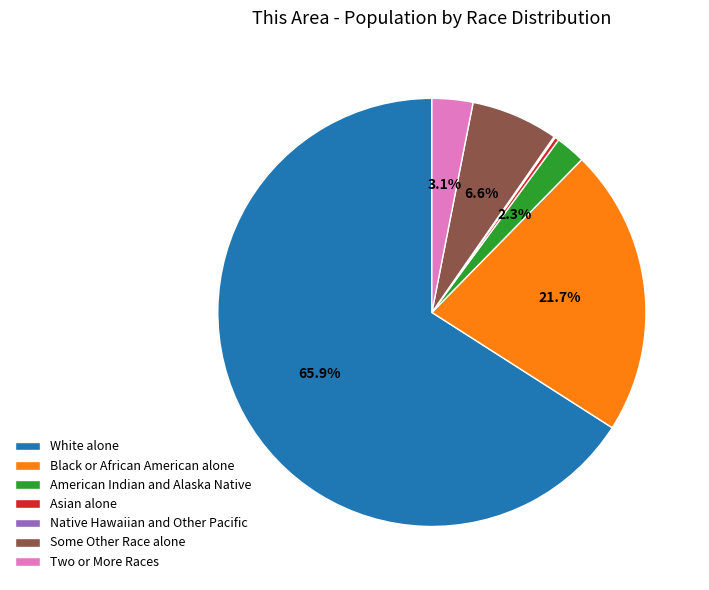

How much of the chart is everything except Some Other Race alone?

93.4%